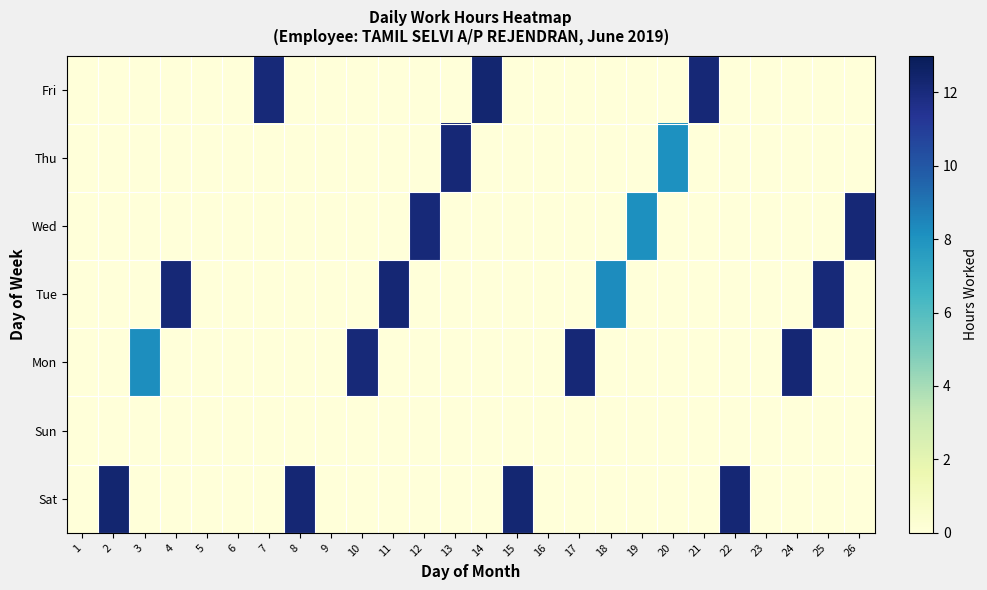

Reading right to left, extract all data points from this chart.

Sat: 26=0.0	25=0.0	24=0.0	23=0.0	22=12.2	21=0.0	20=0.0	19=0.0	18=0.0	17=0.0	16=0.0	15=12.3	14=0.0	13=0.0	12=0.0	11=0.0	10=0.0	9=0.0	8=12.2	7=0.0	6=0.0	5=0.0	4=0.0	3=0.0	2=12.3	1=0.0
Sun: 26=0.0	25=0.0	24=0.0	23=0.0	22=0.0	21=0.0	20=0.0	19=0.0	18=0.0	17=0.0	16=0.0	15=0.0	14=0.0	13=0.0	12=0.0	11=0.0	10=0.0	9=0.0	8=0.0	7=0.0	6=0.0	5=0.0	4=0.0	3=0.0	2=0.0	1=0.0
Mon: 26=0.0	25=0.0	24=12.2	23=0.0	22=0.0	21=0.0	20=0.0	19=0.0	18=0.0	17=12.2	16=0.0	15=0.0	14=0.0	13=0.0	12=0.0	11=0.0	10=12.1	9=0.0	8=0.0	7=0.0	6=0.0	5=0.0	4=0.0	3=8.2	2=0.0	1=0.0
Tue: 26=0.0	25=12.1	24=0.0	23=0.0	22=0.0	21=0.0	20=0.0	19=0.0	18=8.2	17=0.0	16=0.0	15=0.0	14=0.0	13=0.0	12=0.0	11=12.2	10=0.0	9=0.0	8=0.0	7=0.0	6=0.0	5=0.0	4=12.2	3=0.0	2=0.0	1=0.0
Wed: 26=12.2	25=0.0	24=0.0	23=0.0	22=0.0	21=0.0	20=0.0	19=8.2	18=0.0	17=0.0	16=0.0	15=0.0	14=0.0	13=0.0	12=12.1	11=0.0	10=0.0	9=0.0	8=0.0	7=0.0	6=0.0	5=0.0	4=0.0	3=0.0	2=0.0	1=0.0
Thu: 26=0.0	25=0.0	24=0.0	23=0.0	22=0.0	21=0.0	20=8.1	19=0.0	18=0.0	17=0.0	16=0.0	15=0.0	14=0.0	13=12.2	12=0.0	11=0.0	10=0.0	9=0.0	8=0.0	7=0.0	6=0.0	5=0.0	4=0.0	3=0.0	2=0.0	1=0.0
Fri: 26=0.0	25=0.0	24=0.0	23=0.0	22=0.0	21=12.2	20=0.0	19=0.0	18=0.0	17=0.0	16=0.0	15=0.0	14=12.3	13=0.0	12=0.0	11=0.0	10=0.0	9=0.0	8=0.0	7=12.1	6=0.0	5=0.0	4=0.0	3=0.0	2=0.0	1=0.0